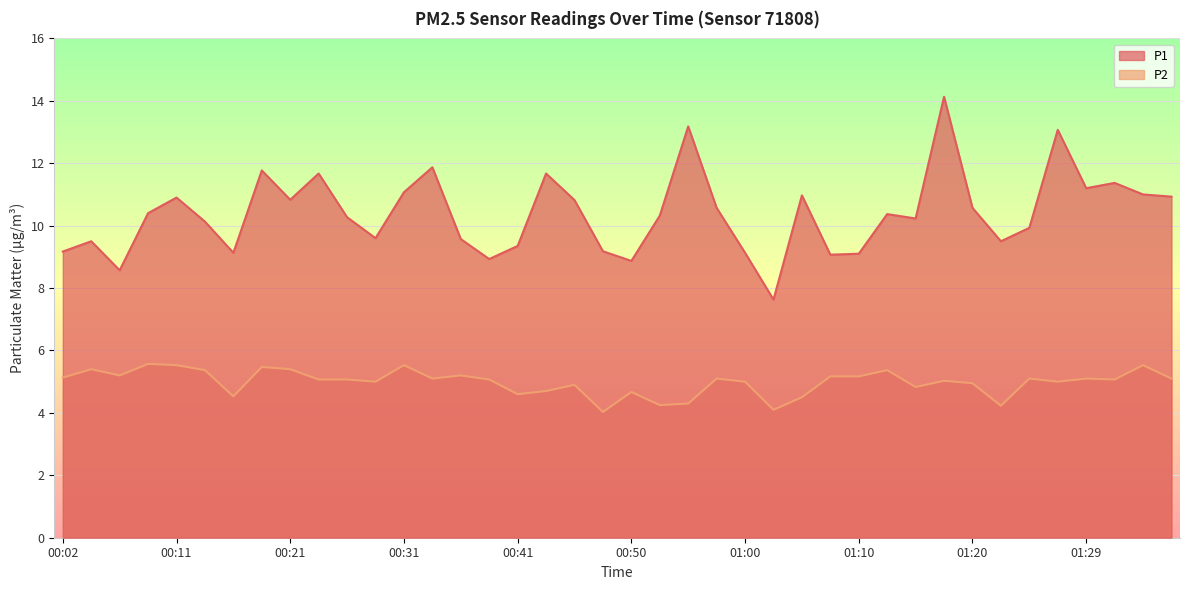

True or false: P2 and P1 intersect in this chart.

False